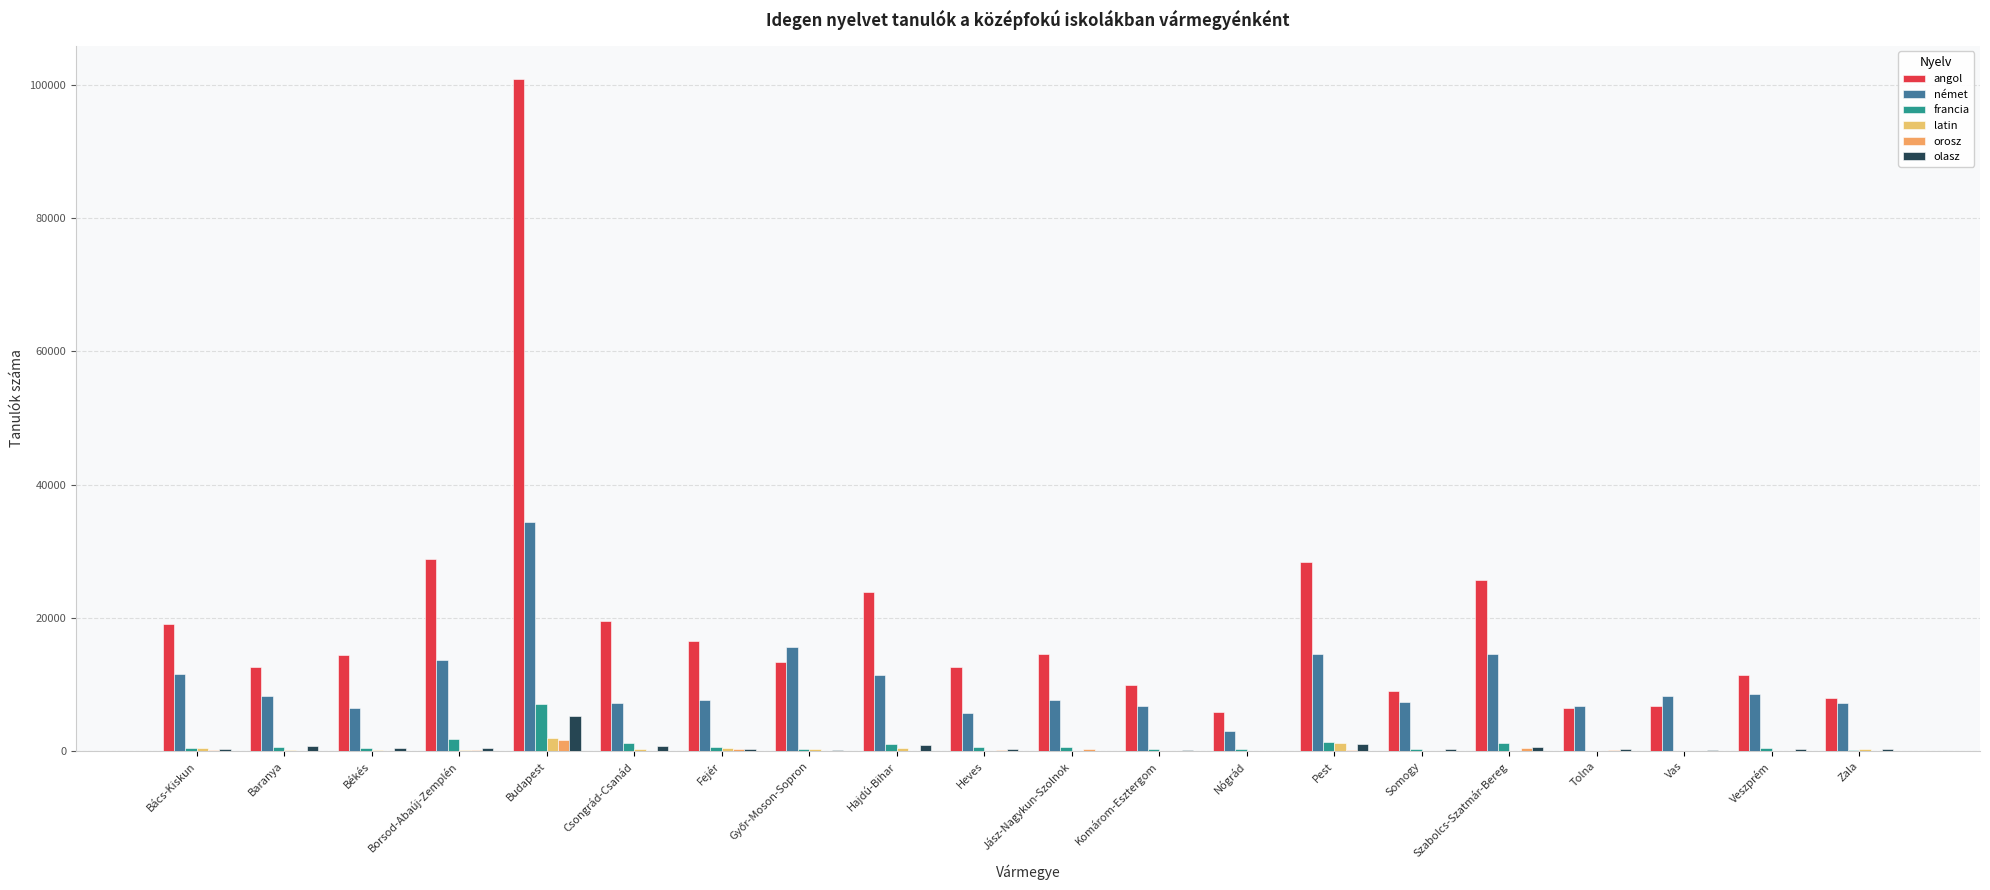

Count the number of categories in the chart.

20